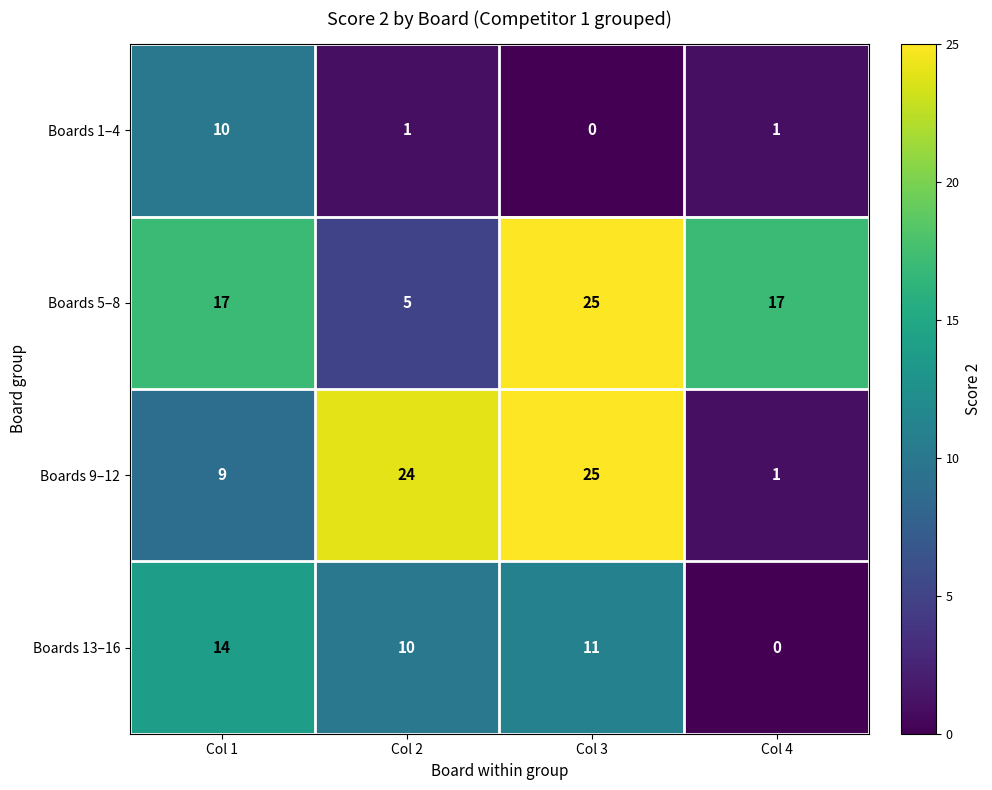

At which label does Boards 13–16 reach its peak?

Col 1